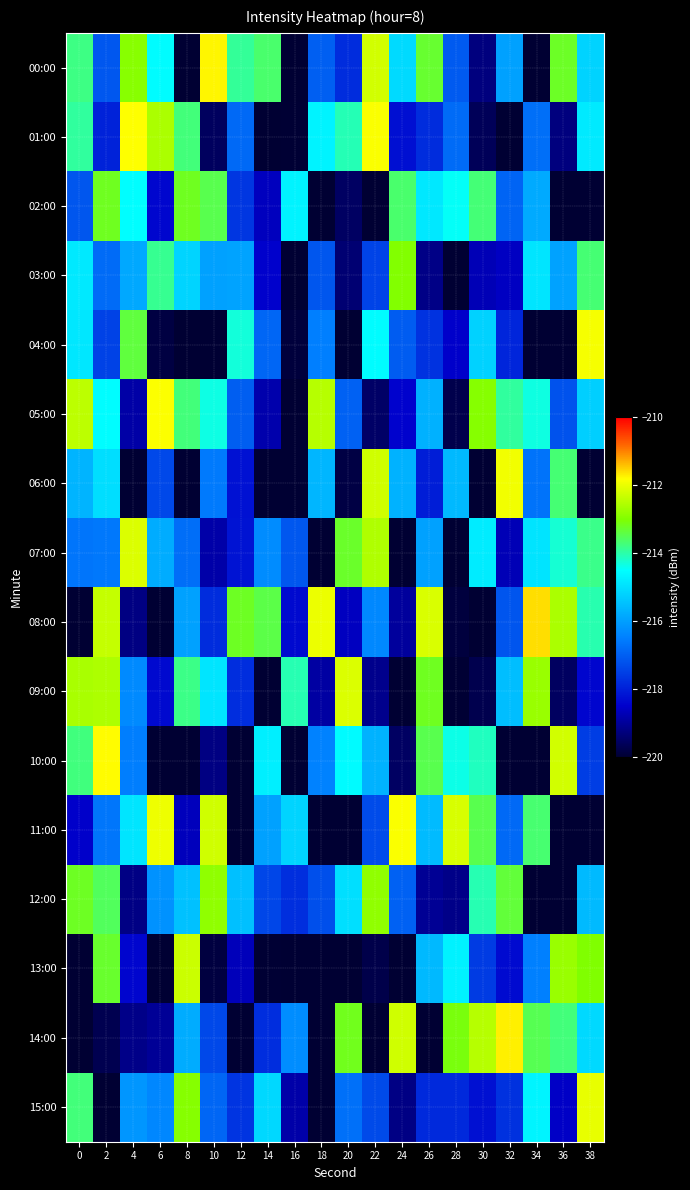

Reading left to right, extract all data points from this chart.

00:00: 0=-213.8	2=-217.1	4=-212.9	6=-214.5	8=-220.6	10=-211.8	12=-213.9	14=-213.7	16=-220.2	18=-217.0	20=-217.8	22=-212.2	24=-215.1	26=-213.3	28=-217.1	30=-219.2	32=-216.0	34=-220.9	36=-213.2	38=-215.2
01:00: 0=-213.9	2=-218.0	4=-211.8	6=-212.6	8=-213.7	10=-219.6	12=-216.8	14=-221.1	16=-220.0	18=-214.7	20=-214.1	22=-211.8	24=-218.3	26=-217.8	28=-216.8	30=-219.6	32=-220.2	34=-216.8	36=-219.2	38=-214.8
02:00: 0=-217.1	2=-213.2	4=-214.5	6=-218.4	8=-213.2	10=-213.5	12=-217.6	14=-218.6	16=-214.7	18=-220.1	20=-219.5	22=-221.4	24=-213.6	26=-214.9	28=-214.5	30=-213.7	32=-216.9	34=-215.8	36=-220.1	38=-220.4
03:00: 0=-214.8	2=-216.8	4=-215.9	6=-213.9	8=-215.2	10=-216.0	12=-215.9	14=-218.5	16=-221.2	18=-217.1	20=-219.4	22=-217.4	24=-213.0	26=-219.2	28=-220.9	30=-218.7	32=-218.6	34=-214.9	36=-215.9	38=-213.7
04:00: 0=-214.9	2=-217.4	4=-213.4	6=-219.8	8=-221.3	10=-220.6	12=-214.3	14=-216.9	16=-219.9	18=-216.5	20=-220.0	22=-214.5	24=-217.1	26=-217.7	28=-218.5	30=-215.2	32=-217.9	34=-220.6	36=-220.3	38=-211.9
05:00: 0=-212.4	2=-214.5	4=-218.9	6=-211.8	8=-213.7	10=-214.3	12=-217.0	14=-218.8	16=-220.5	18=-212.5	20=-217.0	22=-219.5	24=-218.5	26=-215.7	28=-219.7	30=-212.9	32=-213.9	34=-214.3	36=-217.2	38=-215.2
06:00: 0=-215.7	2=-215.0	4=-220.7	6=-217.4	8=-221.1	10=-216.6	12=-218.2	14=-220.1	16=-220.5	18=-215.6	20=-219.8	22=-212.3	24=-215.7	26=-218.0	28=-215.6	30=-221.3	32=-211.9	34=-216.7	36=-213.7	38=-220.7
07:00: 0=-216.6	2=-216.6	4=-212.1	6=-215.8	8=-216.8	10=-218.8	12=-218.2	14=-216.3	16=-217.1	18=-221.3	20=-213.2	22=-212.6	24=-220.1	26=-216.0	28=-220.4	30=-214.8	32=-218.7	34=-214.9	36=-214.2	38=-213.8
08:00: 0=-220.4	2=-212.4	4=-219.2	6=-221.1	8=-216.0	10=-217.8	12=-213.2	14=-213.4	16=-218.3	18=-212.0	20=-218.6	22=-216.4	24=-219.0	26=-212.2	28=-219.9	30=-221.1	32=-217.2	34=-211.6	36=-212.6	38=-214.0
09:00: 0=-212.6	2=-212.6	4=-216.3	6=-218.4	8=-213.8	10=-214.9	12=-217.8	14=-220.6	16=-214.0	18=-218.9	20=-212.1	22=-219.1	24=-220.3	26=-213.2	28=-220.0	30=-219.7	32=-215.5	34=-212.8	36=-219.5	38=-218.4
10:00: 0=-213.7	2=-211.8	4=-216.5	6=-220.1	8=-221.4	10=-219.2	12=-220.2	14=-214.7	16=-220.3	18=-216.4	20=-214.6	22=-215.7	24=-219.5	26=-213.5	28=-214.4	30=-214.1	32=-220.2	34=-220.3	36=-212.2	38=-217.5
11:00: 0=-218.5	2=-216.6	4=-214.9	6=-212.0	8=-218.6	10=-212.3	12=-221.3	14=-216.0	16=-215.2	18=-220.5	20=-220.1	22=-217.3	24=-211.8	26=-215.6	28=-212.2	30=-213.5	32=-216.8	34=-213.7	36=-221.3	38=-220.4
12:00: 0=-213.2	2=-213.5	4=-219.2	6=-216.2	8=-215.5	10=-212.8	12=-215.5	14=-217.4	16=-217.8	18=-217.3	20=-215.0	22=-212.8	24=-217.0	26=-219.0	28=-219.1	30=-214.1	32=-213.3	34=-220.5	36=-220.8	38=-215.6
13:00: 0=-220.0	2=-213.3	4=-218.4	6=-220.1	8=-212.3	10=-219.9	12=-218.7	14=-220.0	16=-220.4	18=-221.3	20=-221.0	22=-219.8	24=-221.0	26=-215.6	28=-214.7	30=-217.6	32=-218.3	34=-216.5	36=-212.8	38=-213.0
14:00: 0=-221.1	2=-219.7	4=-219.1	6=-219.0	8=-215.8	10=-217.3	12=-221.0	14=-217.8	16=-216.3	18=-220.5	20=-213.2	22=-221.0	24=-212.3	26=-220.5	28=-213.1	30=-212.5	32=-211.7	34=-213.5	36=-213.7	38=-215.1
15:00: 0=-213.7	2=-220.2	4=-216.2	6=-216.4	8=-212.9	10=-216.9	12=-217.7	14=-215.1	16=-218.8	18=-220.1	20=-216.7	22=-217.3	24=-219.2	26=-217.8	28=-217.8	30=-218.2	32=-217.7	34=-214.7	36=-218.5	38=-212.0